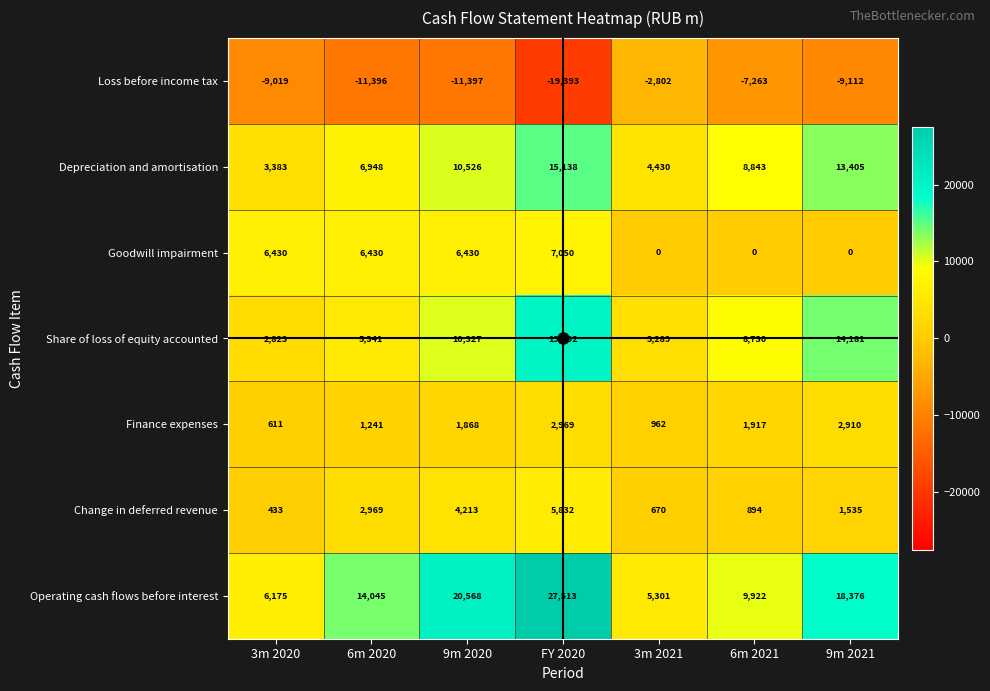

Rank the series at 9m 2021 from lowest to highest value.

Loss before income tax, Goodwill impairment, Change in deferred revenue, Finance expenses, Depreciation and amortisation, Share of loss of equity accounted, Operating cash flows before interest